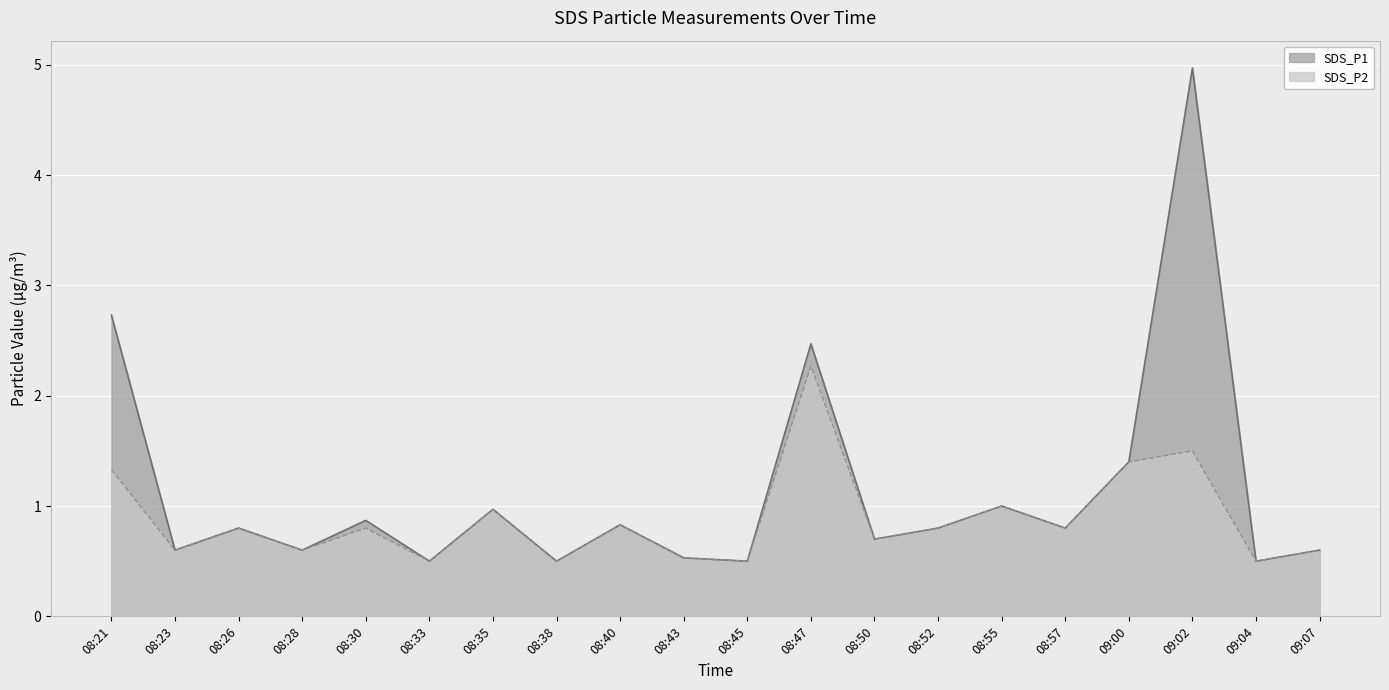

What is the minimum value shown in the chart?

0.5